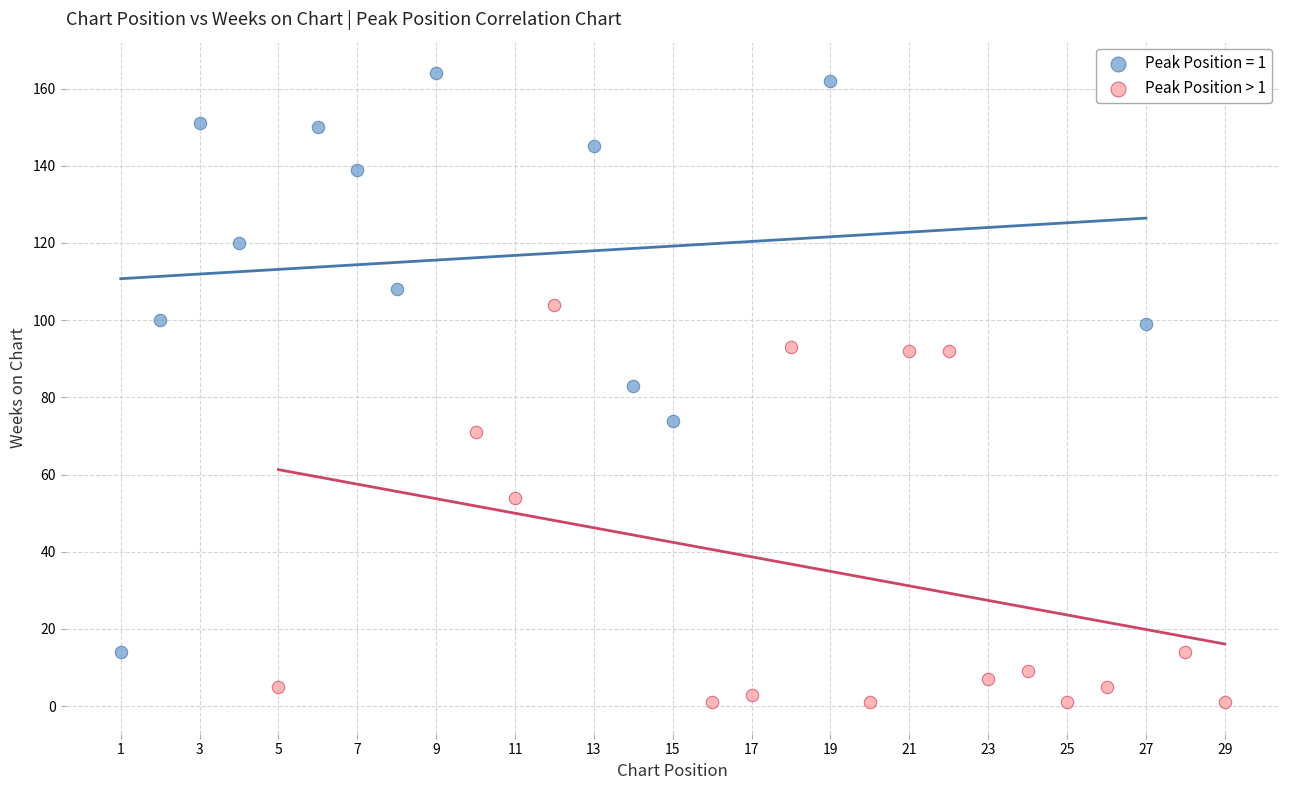

Which series has the widest spread of Y values?

Peak Position = 1